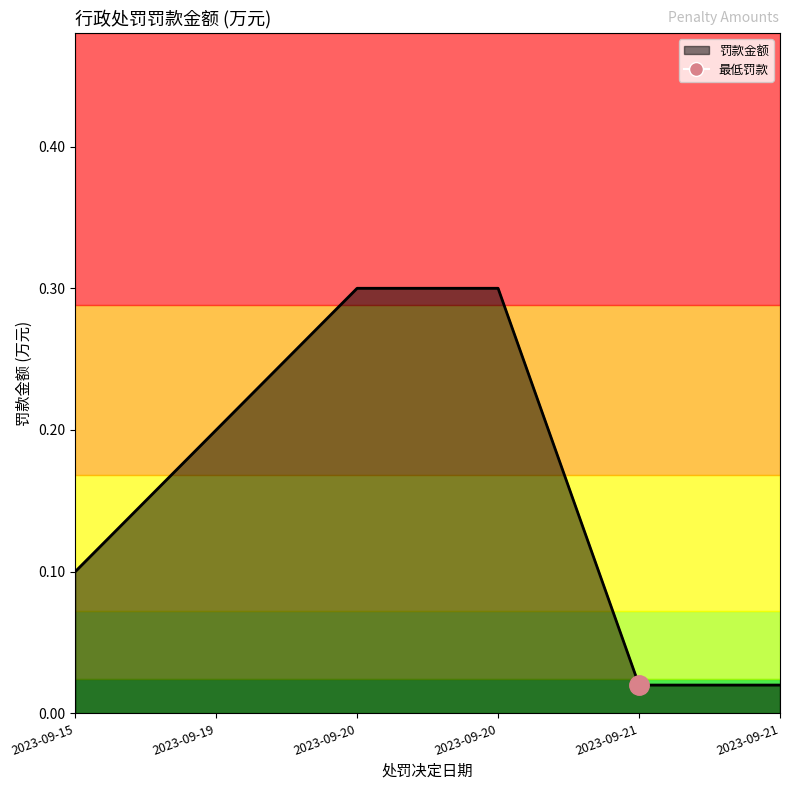

At which category does the chart reach its minimum across all series?

2023-09-21